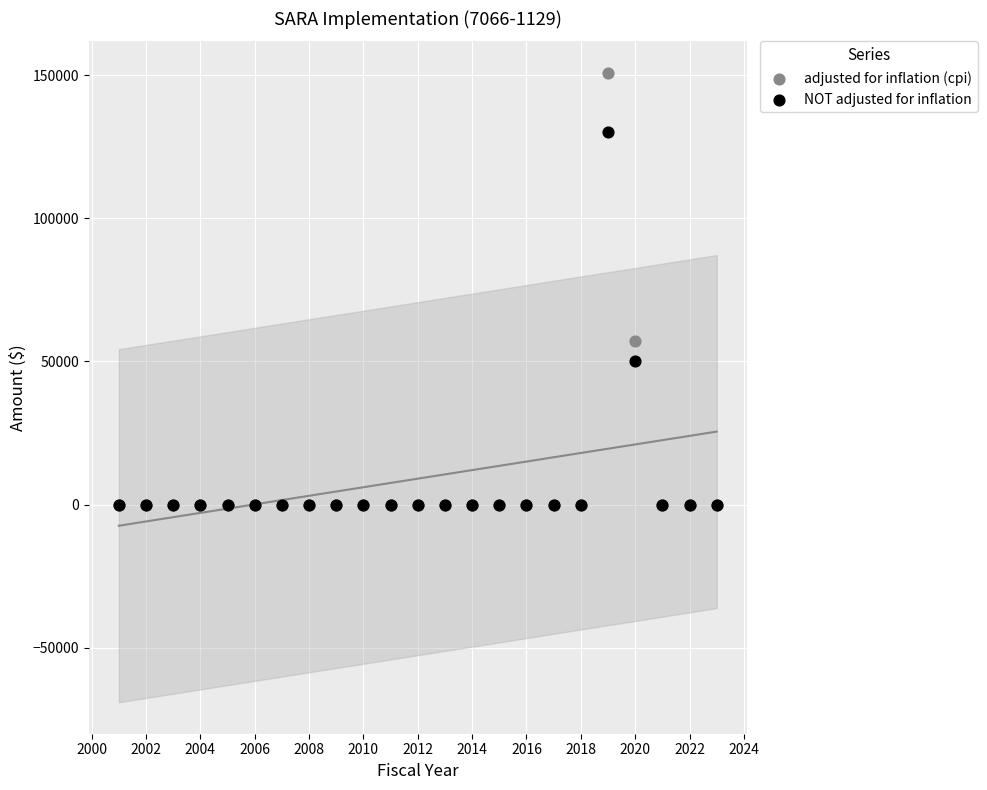

What are all the series names shown in the legend?

adjusted for inflation (cpi), NOT adjusted for inflation